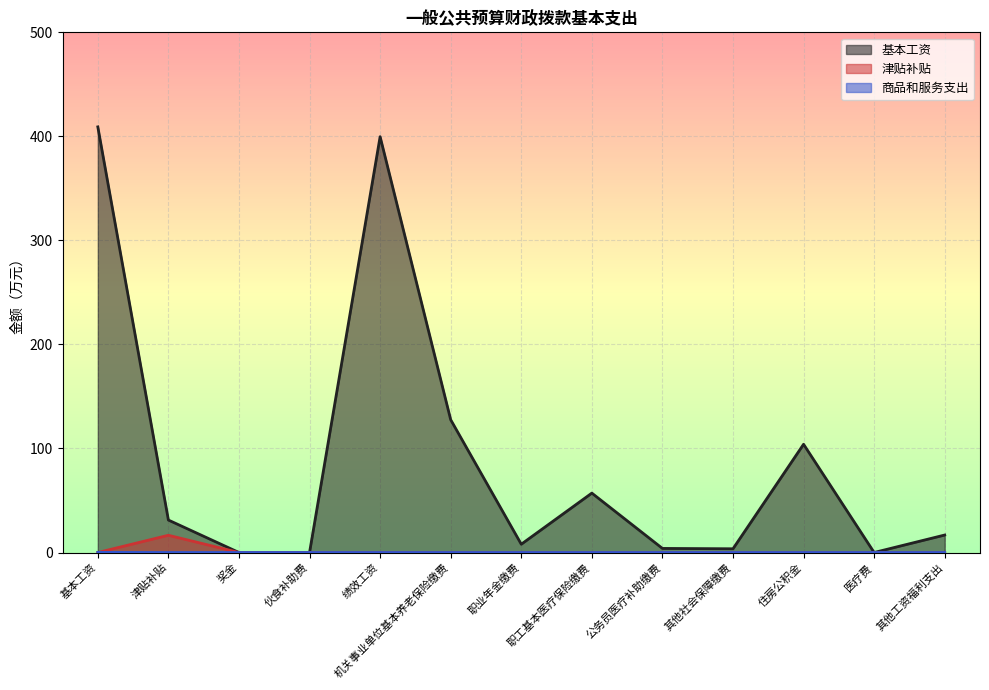

Which series has the largest total across all categories?

基本工资